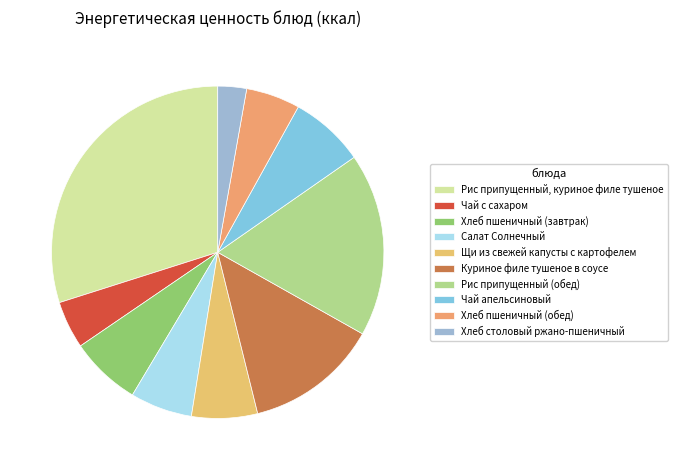

Do Чай апельсиновый and Куриное филе тушеное в соусе together represent more than half of the pie?

No